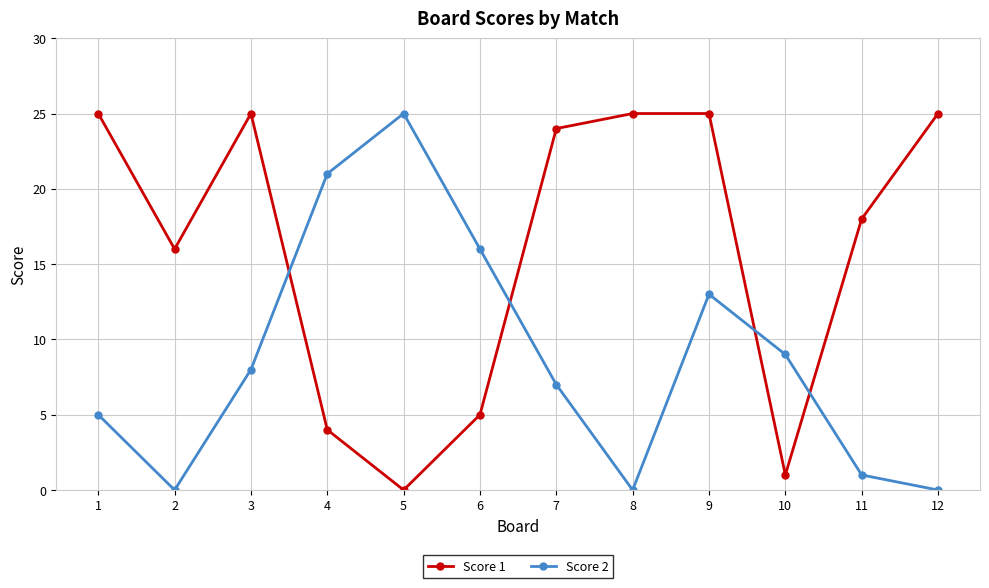

True or false: Score 1 has more than 2 interior local peaks.

False